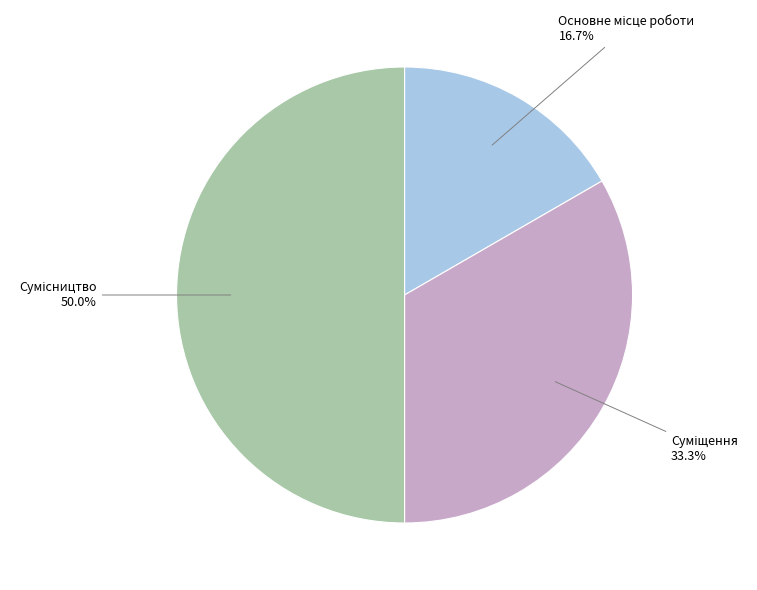

Rank the categories by value from highest to lowest.

Сумісництво, Суміщення, Основне місце роботи